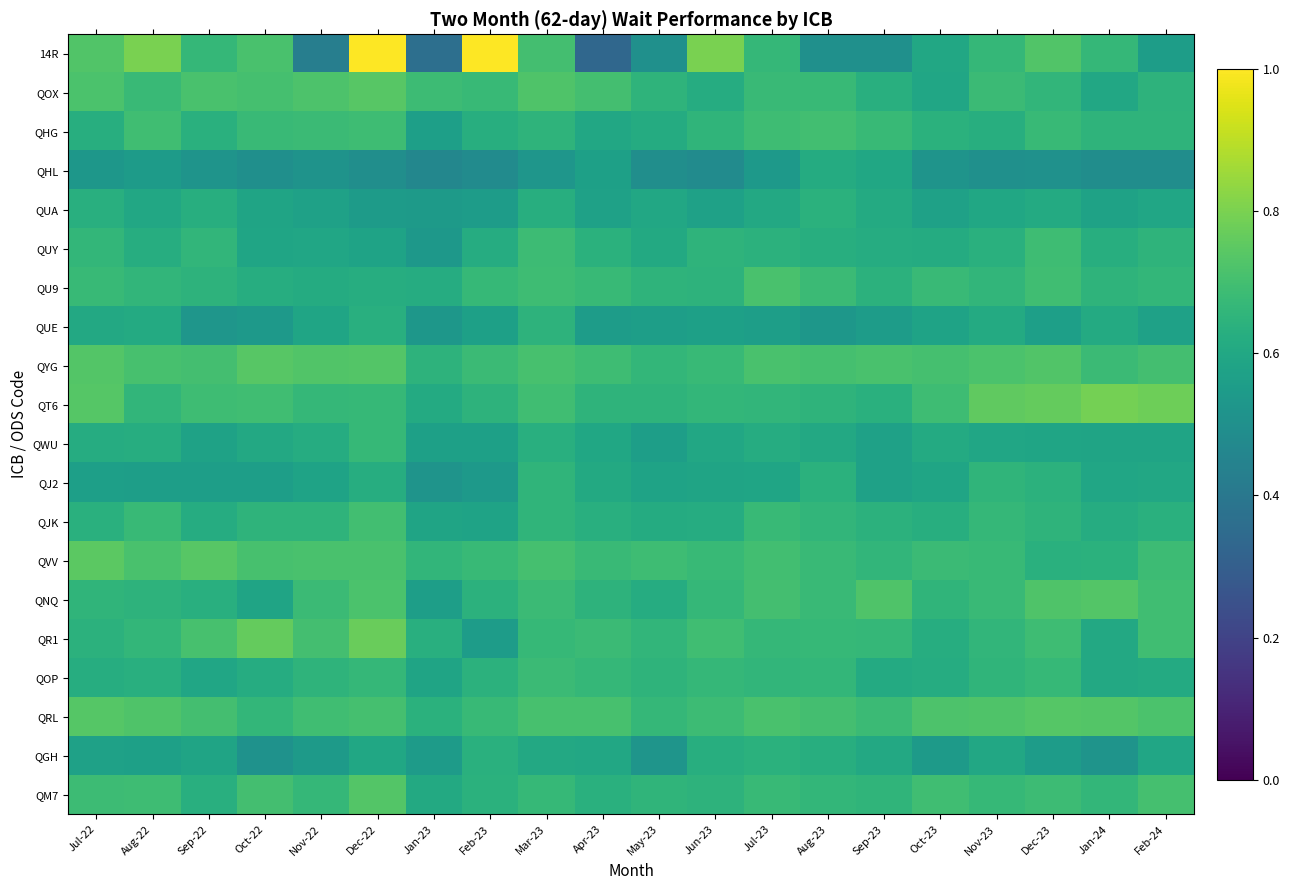

Between Jul-23 and Feb-23, which is larger?

Feb-23